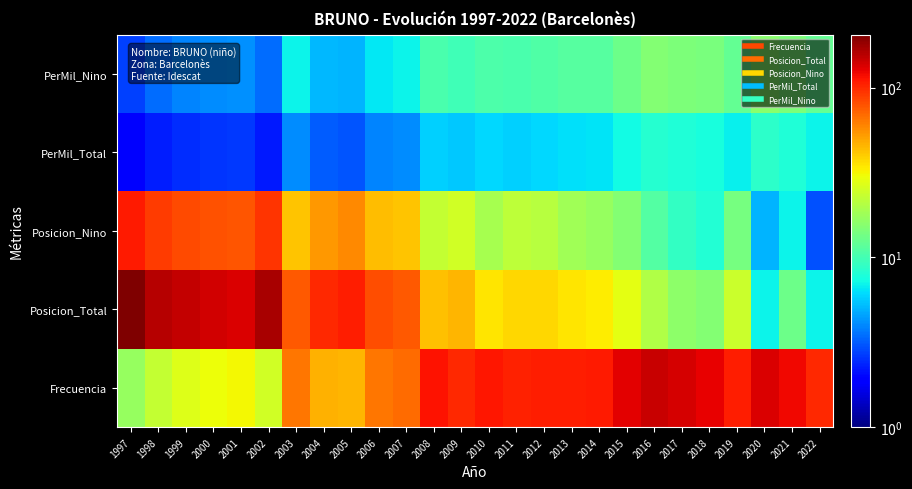

Reading left to right, extract all data points from this chart.

Frecuencia: 1997=17.0	1998=23.0	1999=27.0	2000=30.0	2001=31.0	2002=25.0	2003=64.0	2004=46.0	2005=45.0	2006=64.0	2007=69.0	2008=113.0	2009=101.0	2010=111.0	2011=104.0	2012=107.0	2013=107.0	2014=108.0	2015=128.0	2016=144.0	2017=138.0	2018=126.0	2019=107.0	2020=133.0	2021=121.0	2022=100.0
Posicion_Total: 1997=205.0	1998=159.0	1999=149.0	2000=139.0	2001=134.0	2002=167.0	2003=76.0	2004=100.0	2005=106.0	2006=82.0	2007=76.0	2008=43.0	2009=45.0	2010=35.0	2011=38.0	2012=38.0	2013=35.0	2014=33.0	2015=28.0	2016=20.0	2017=16.0	2018=15.0	2019=24.0	2020=7.0	2021=13.0	2022=7.0
Posicion_Nino: 1997=108.0	1998=90.0	1999=83.0	2000=79.0	2001=78.0	2002=94.0	2003=42.0	2004=54.0	2005=58.0	2006=44.0	2007=42.0	2008=23.0	2009=25.0	2010=19.0	2011=22.0	2012=21.0	2013=18.0	2014=17.0	2015=15.0	2016=11.0	2017=9.0	2018=8.0	2019=14.0	2020=5.0	2021=7.0	2022=3.0
PerMil_Total: 1997=1.9	1998=2.3	1999=2.5	2000=2.6	2001=2.6	2002=2.2	2003=4.1	2004=3.1	2005=3.0	2006=3.9	2007=4.1	2008=5.8	2009=5.5	2010=6.0	2011=5.8	2012=6.0	2013=6.3	2014=6.4	2015=7.3	2016=8.2	2017=8.0	2018=7.6	2019=6.8	2020=8.6	2021=8.0	2022=6.9
PerMil_Nino: 1997=2.7	1998=3.5	1999=3.9	2000=4.0	2001=4.2	2002=3.4	2003=7.0	2004=5.2	2005=5.0	2006=6.6	2007=7.0	2008=10.3	2009=9.8	2010=10.6	2011=10.3	2012=10.8	2013=11.3	2014=11.3	2015=13.2	2016=15.0	2017=14.4	2018=14.1	2019=12.3	2020=15.8	2021=14.5	2022=12.2